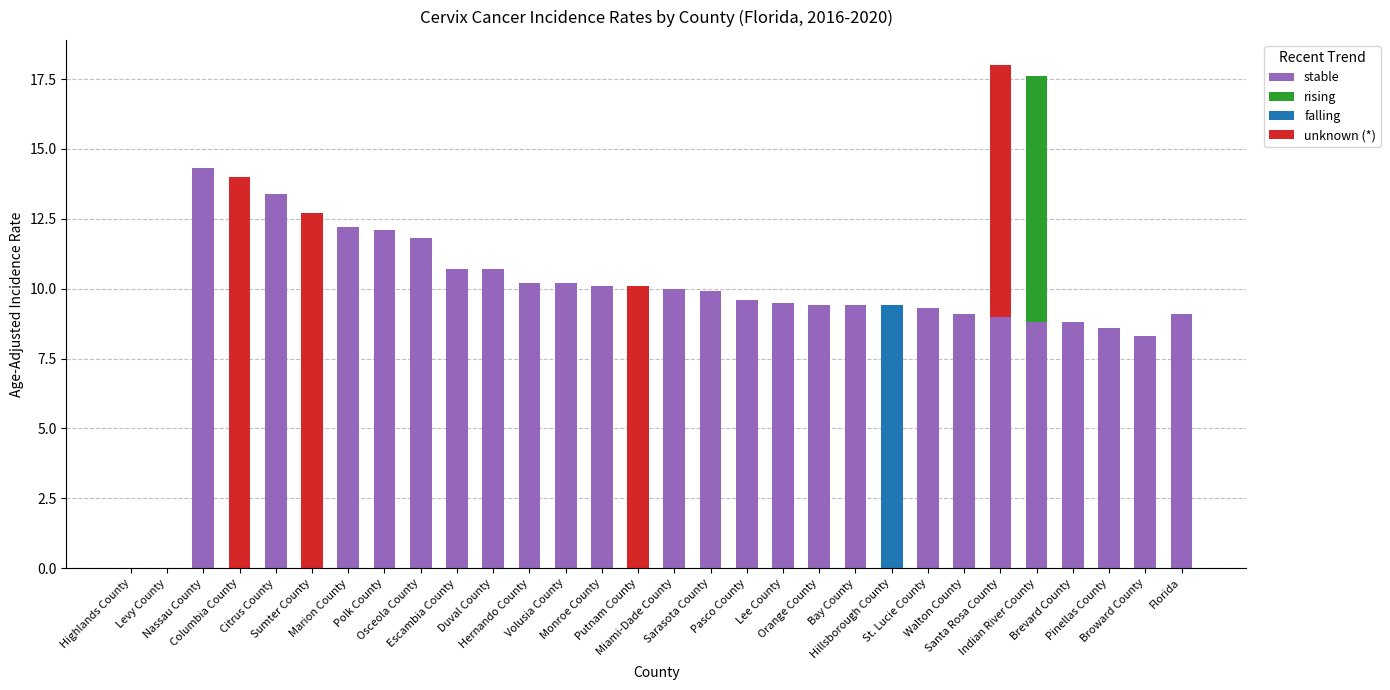

How many data points does each series have?

30